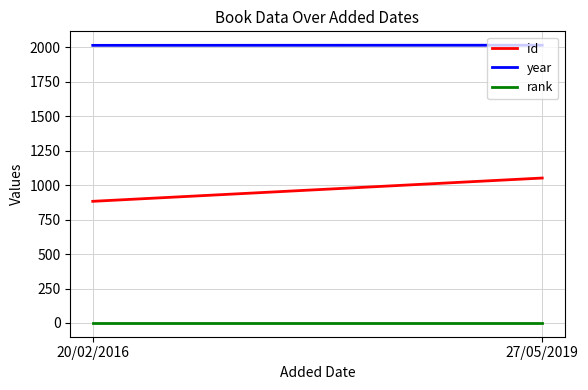

Reading left to right, what are all the values shown in this chart?

id: 883	1052
year: 2015	2016
rank: 1	1